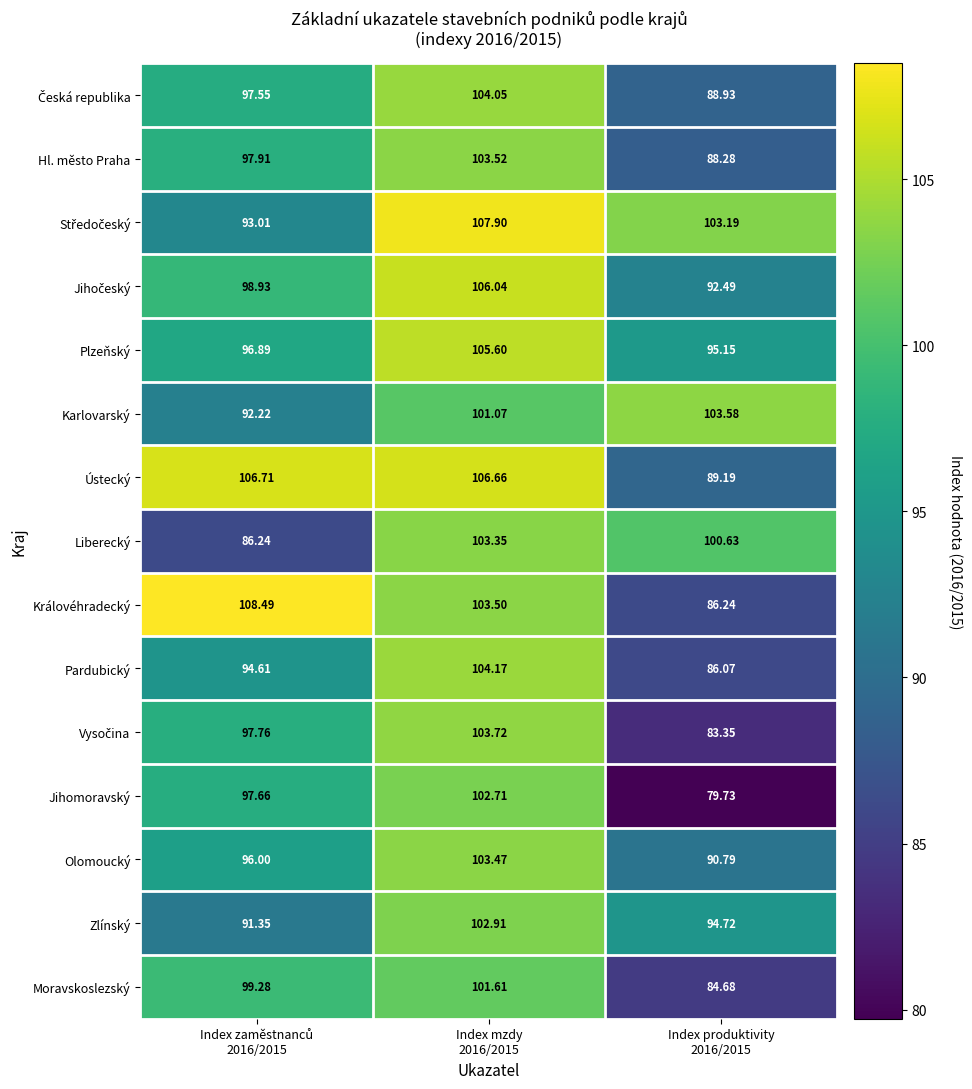

How many series are shown in this chart?

15